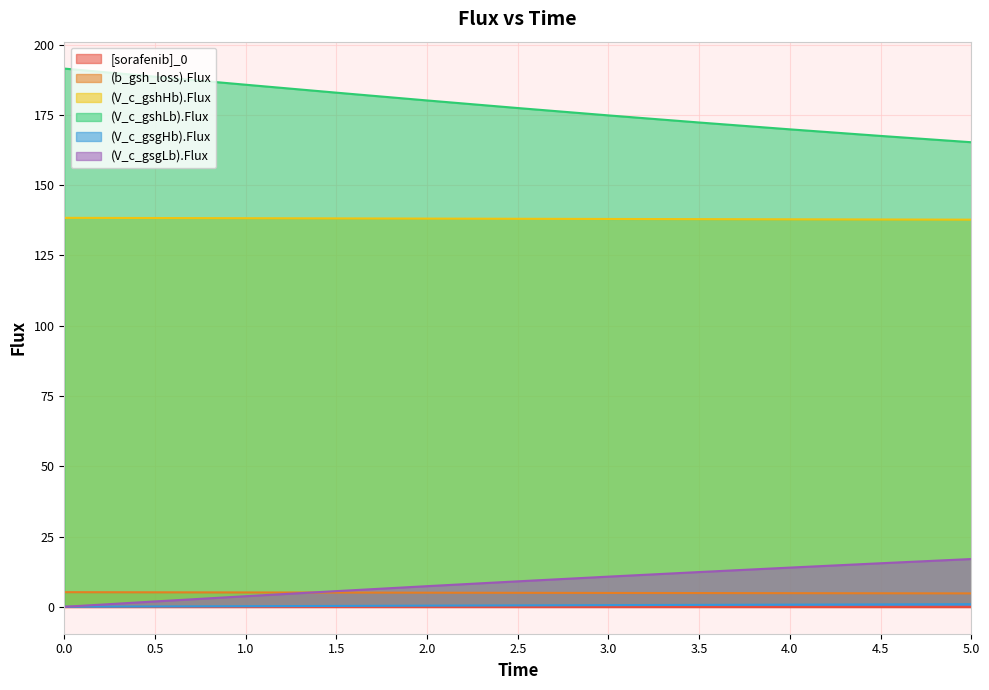

What is the label of the 8th point from the right?

1.5